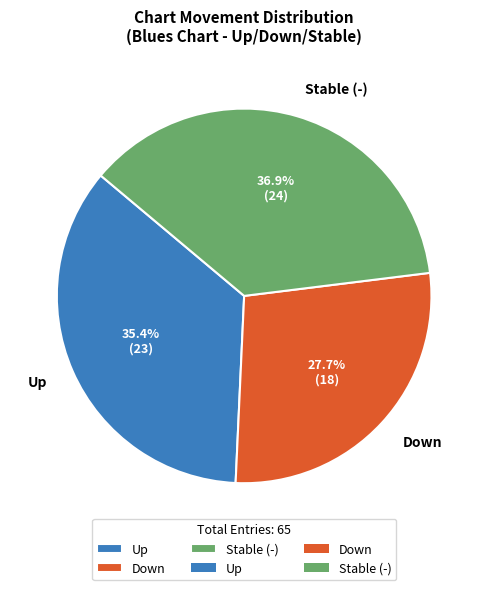

Does any single category account for the majority?

No